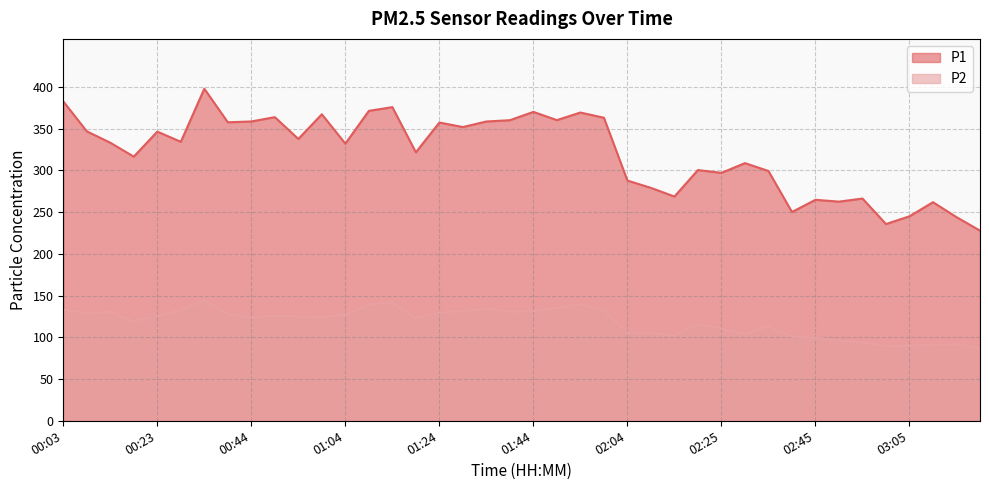

Which series has the widest spread of values?

P1